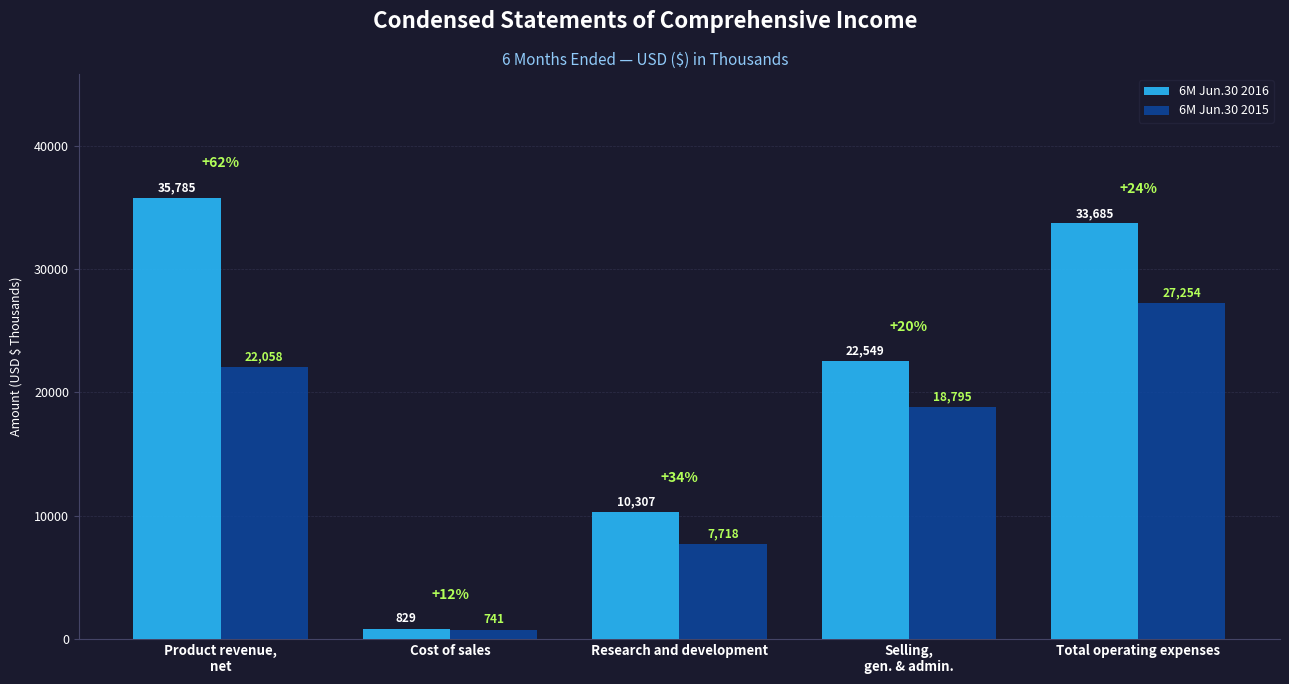

At which label does 6M Jun.30 2016 first exceed 22549?

Product revenue,
net